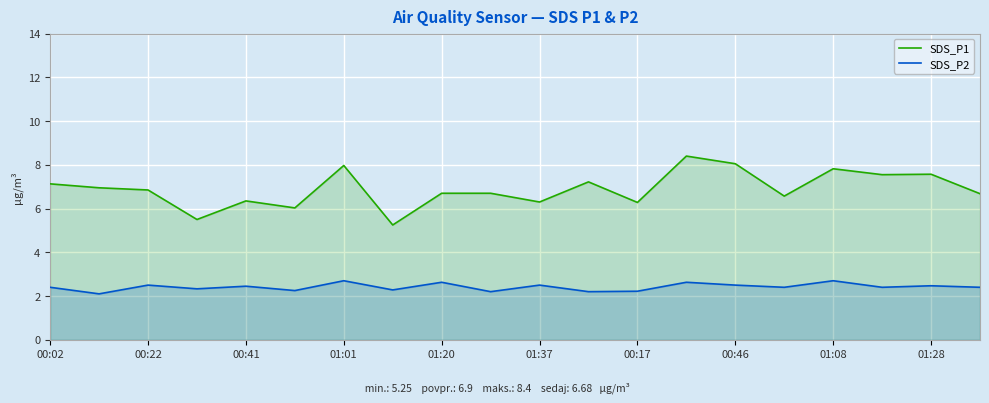

Which series has the largest range (max minus min)?

SDS_P1